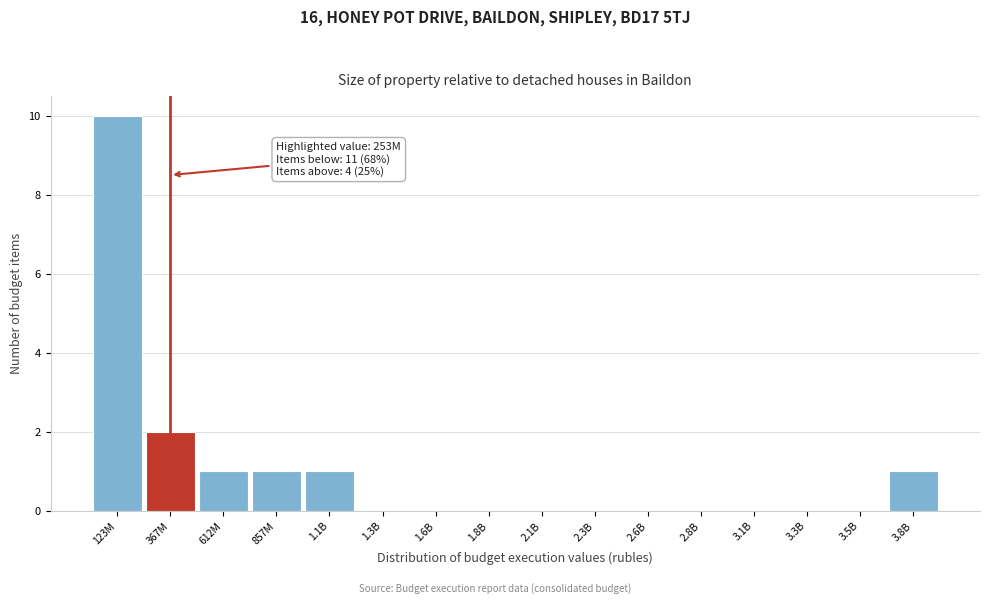

Reading left to right, extract all data points from this chart.

123M=10	367M=2	612M=1	857M=1	1.1B=1	1.3B=0	1.6B=0	1.8B=0	2.1B=0	2.3B=0	2.6B=0	2.8B=0	3.1B=0	3.3B=0	3.5B=0	3.8B=1